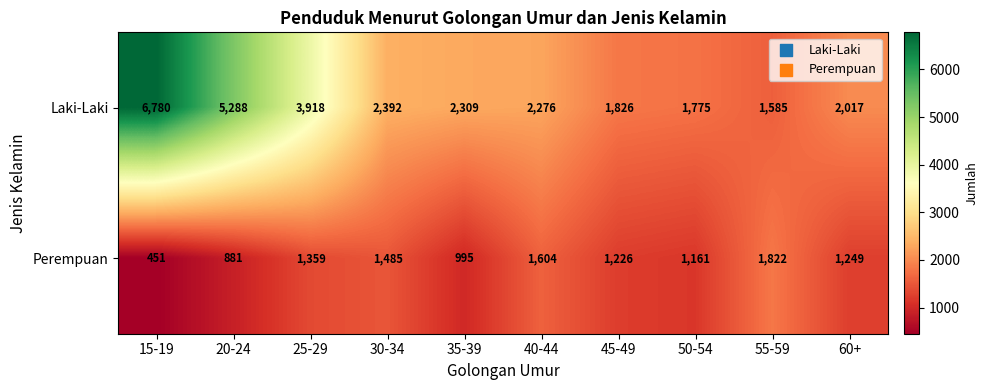

What is the total value across all series at 45-49?

3052